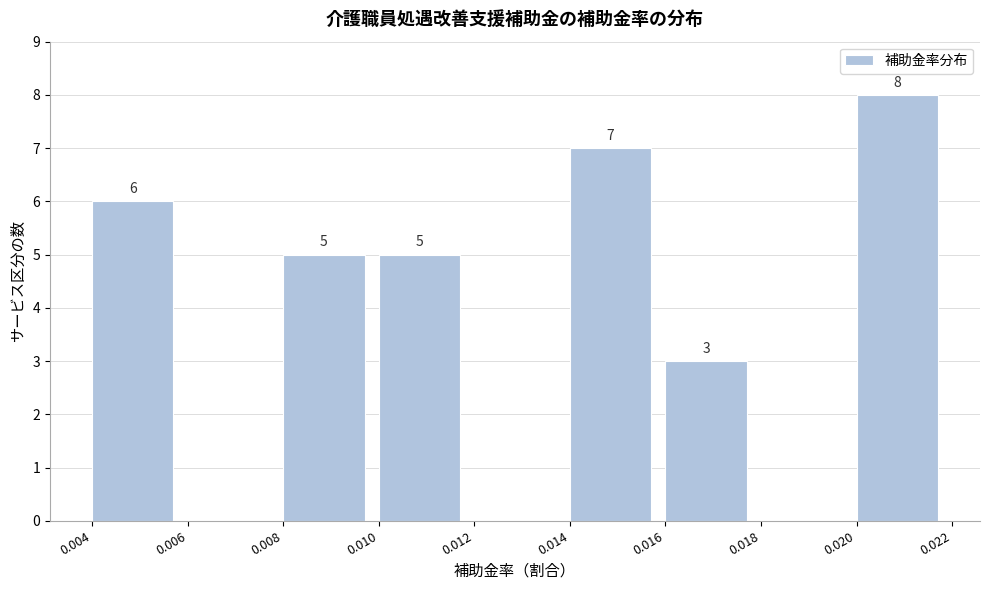

Over which range of the x-axis is the bar tallest?

0.020 to 0.022